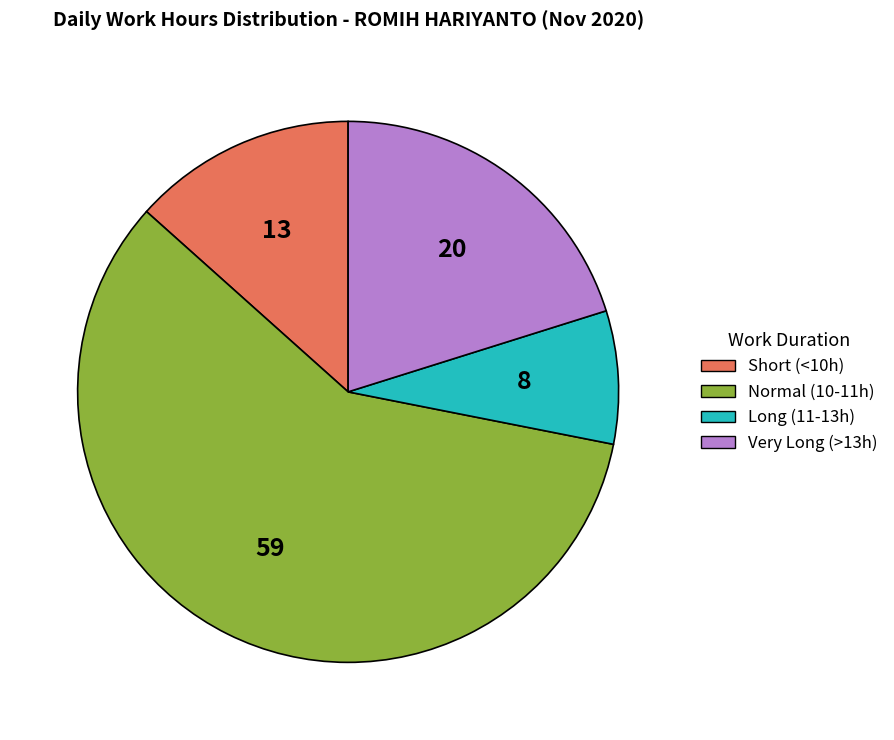

What is the ratio of the value at Very Long (>13h) to the value at Normal (10-11h)?

0.3